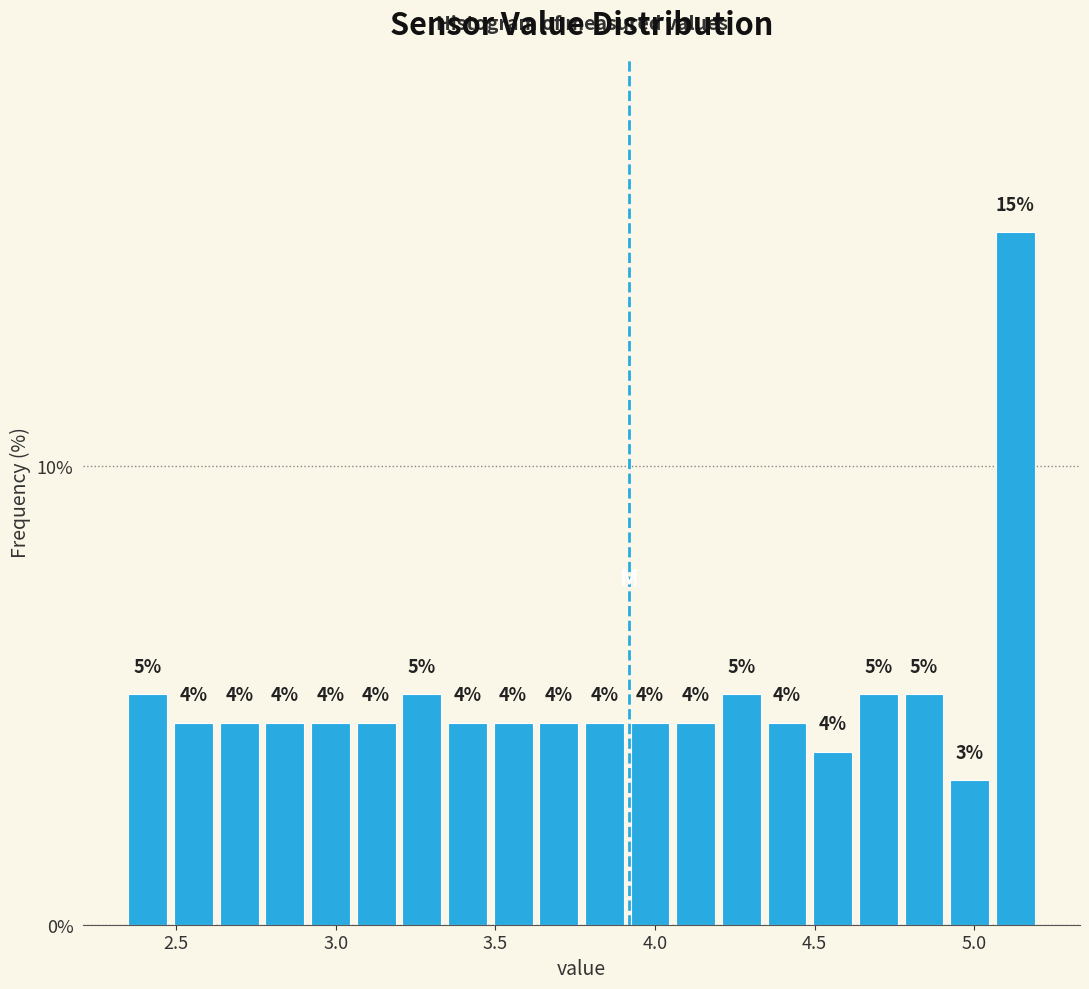

Around what value on the x-axis is the tallest bar? Give the approximate position of its centre, as read against the axis.

5.15